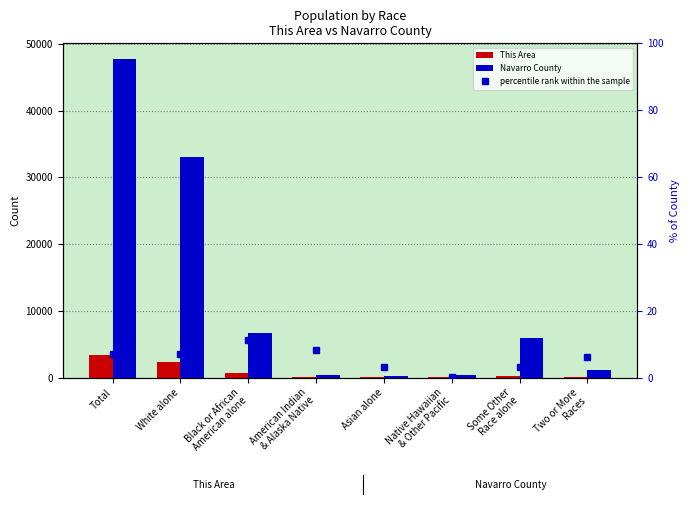

Reading left to right, transcribe all the data shown in this chart.

This Area: 3420.0	2375.0	750.0	25.0	8.0	1.0	195.0	66.0
Navarro County: 47735.0	33142.0	6606.0	305.0	253.0	382.0	5978.0	1069.0
percentile rank within the sample: 7.2	7.2	11.4	8.2	3.2	0.3	3.3	6.2